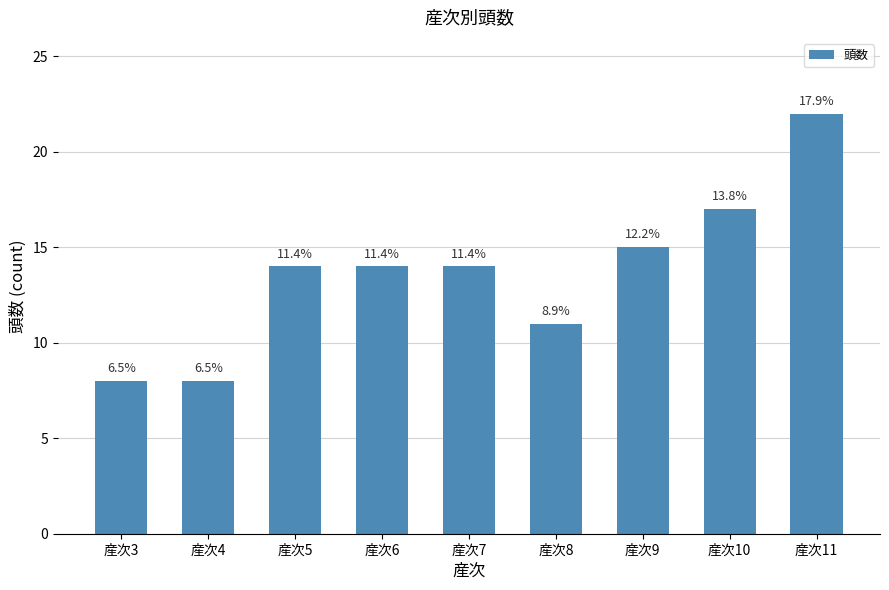

How many bars are there in total?

9